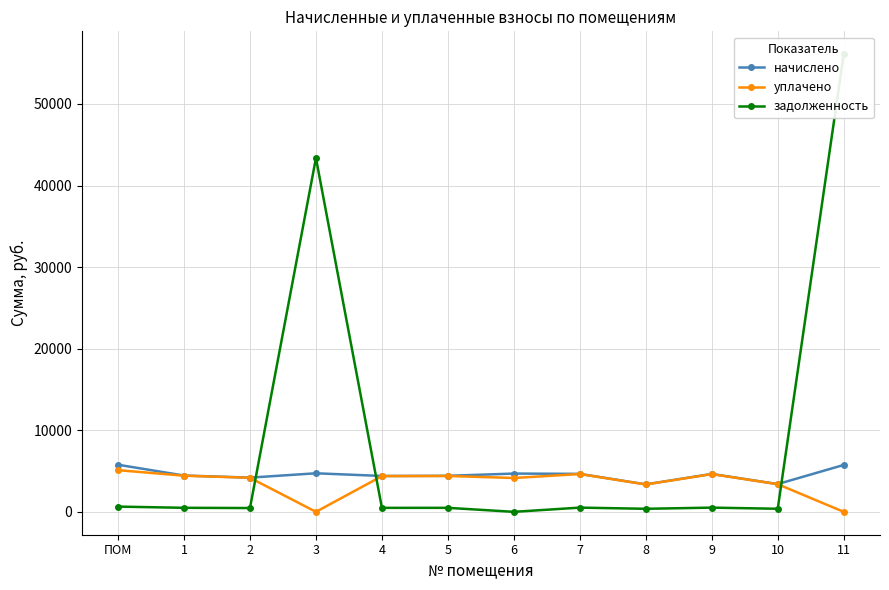

How many data points in уплачено are less than 4378?

6